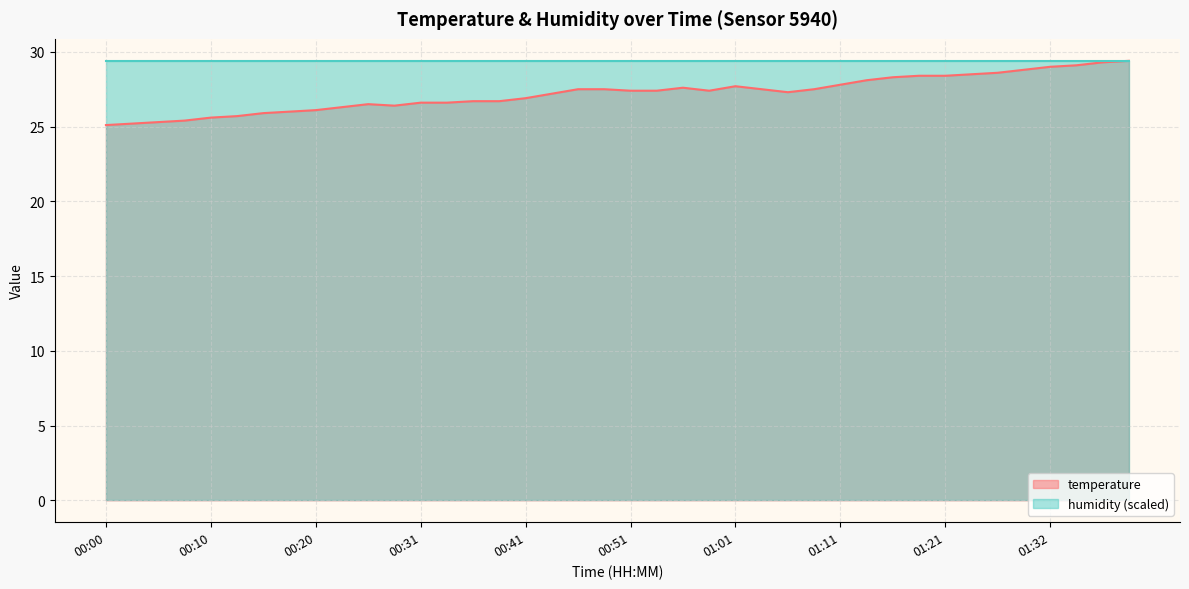

What is the sum of the values at 00:18 and 00:20?

52.1